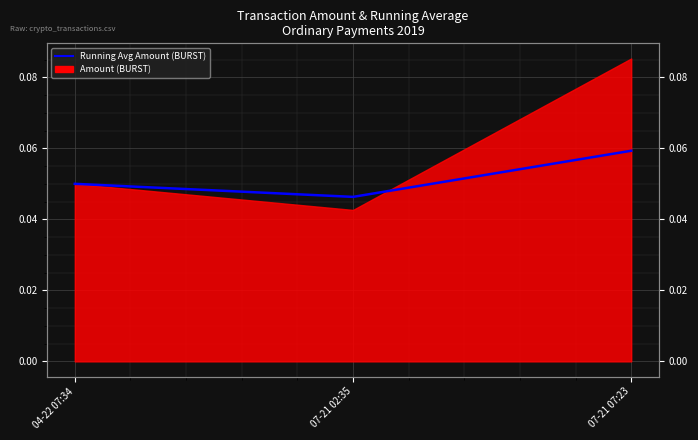

Rank the categories by value from highest to lowest.

07-21 07:23, 04-22 07:34, 07-21 02:35